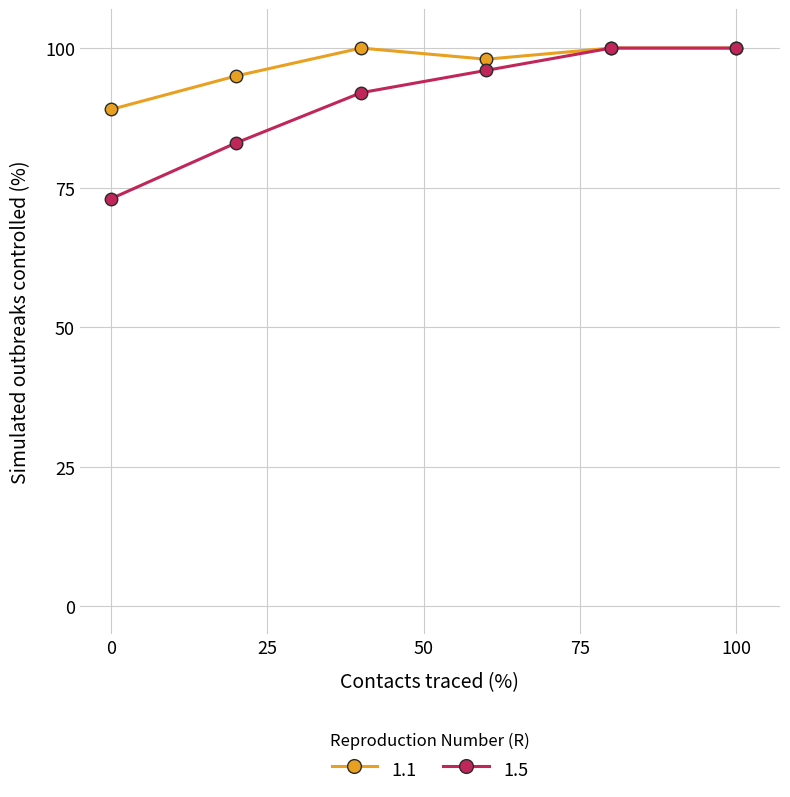

What are all the series names shown in the legend?

1.1, 1.5